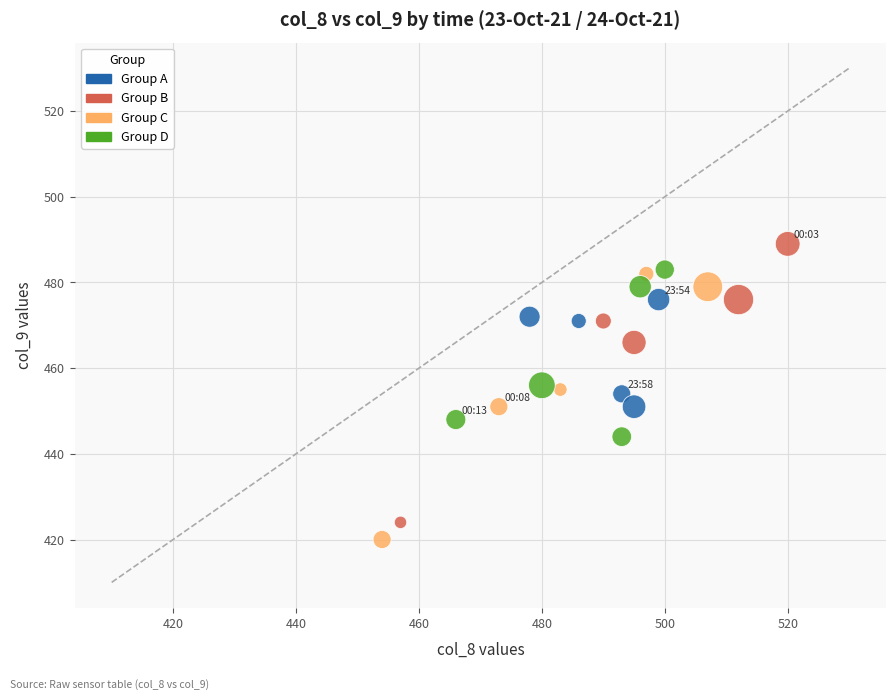

Which series has the largest Y range (max minus min)?

Group B